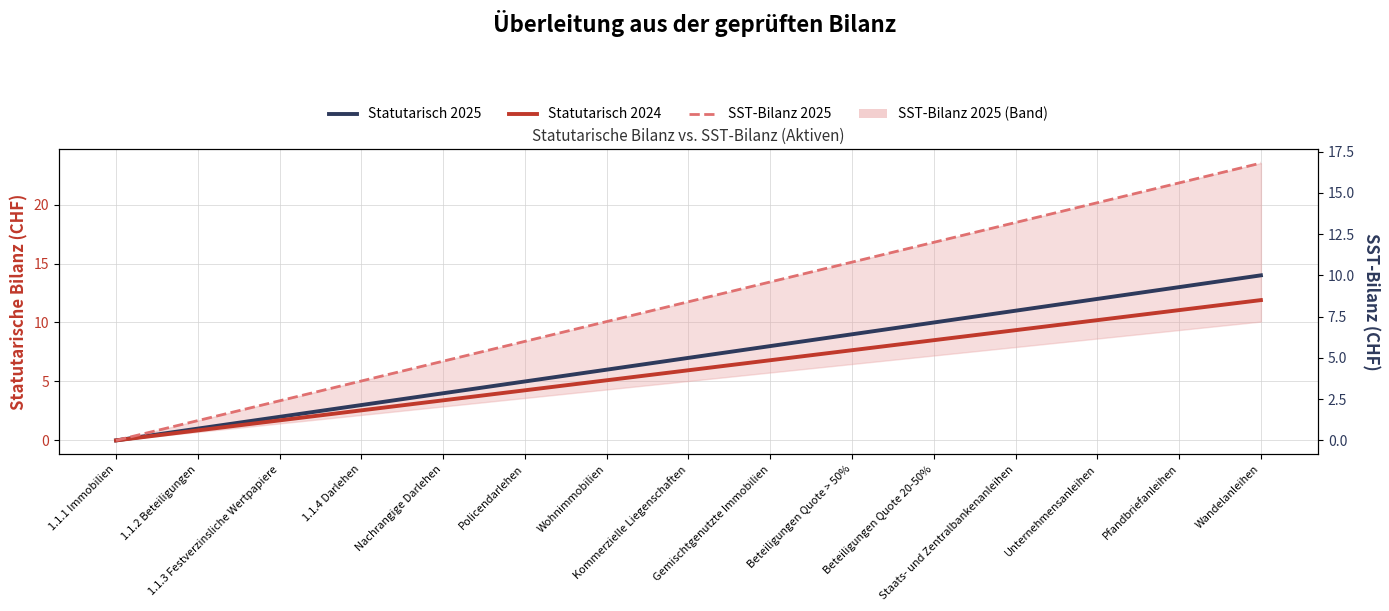

At 1.1.1 Immobilien, list the series in order from largest to smallest.

Statutarisch 2025, Statutarisch 2024, SST-Bilanz 2025